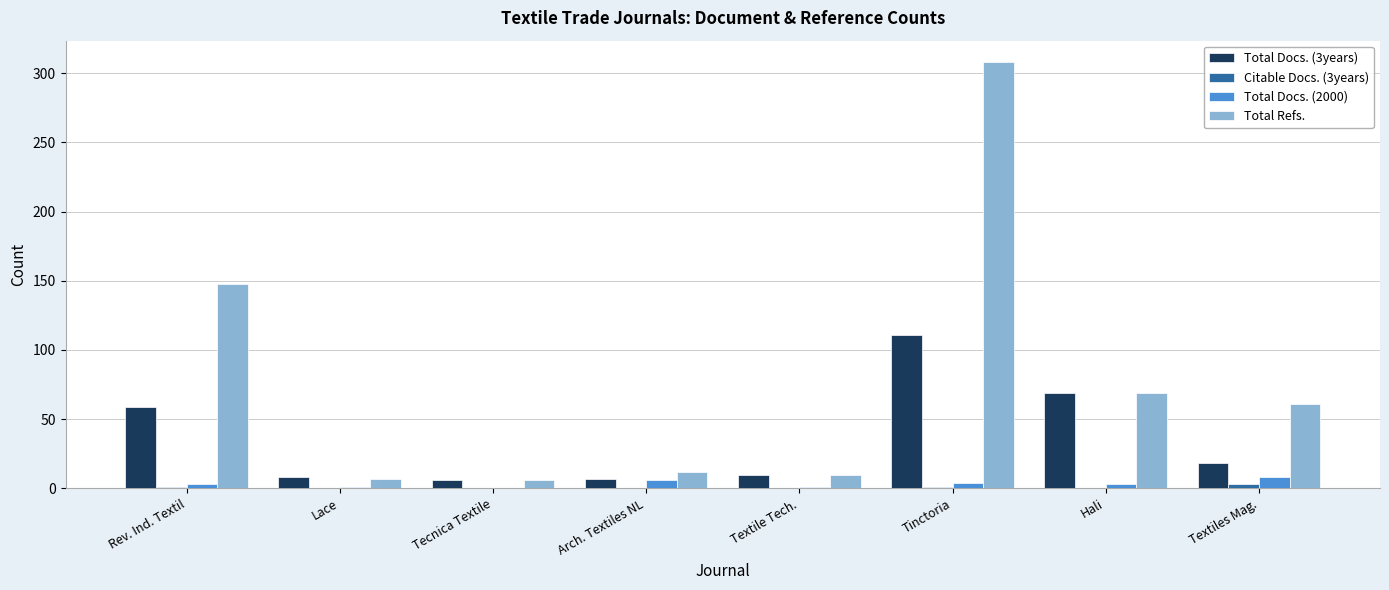

Where is Total Refs. nearest to the value 157?

Rev. Ind. Textil